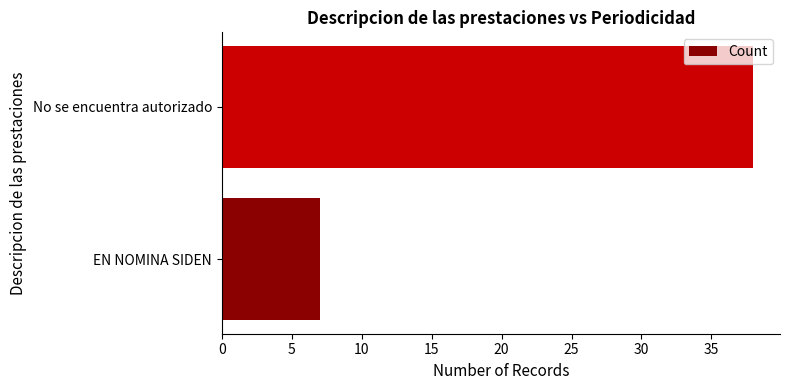

List the labels in order of value, smallest first.

EN NOMINA SIDEN, No se encuentra autorizado